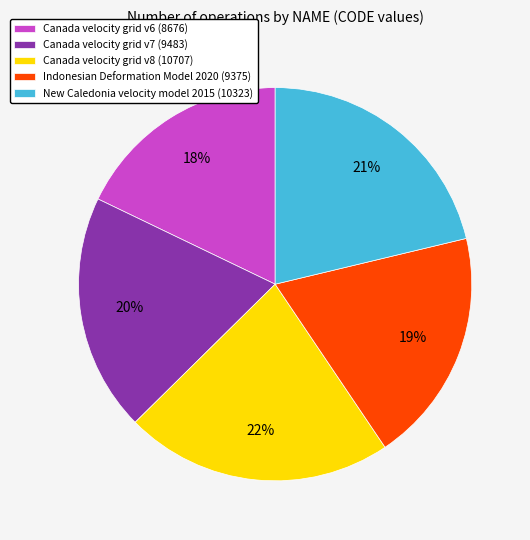

Does New Caledonia velocity model 2015 account for over 50% of the chart?

No